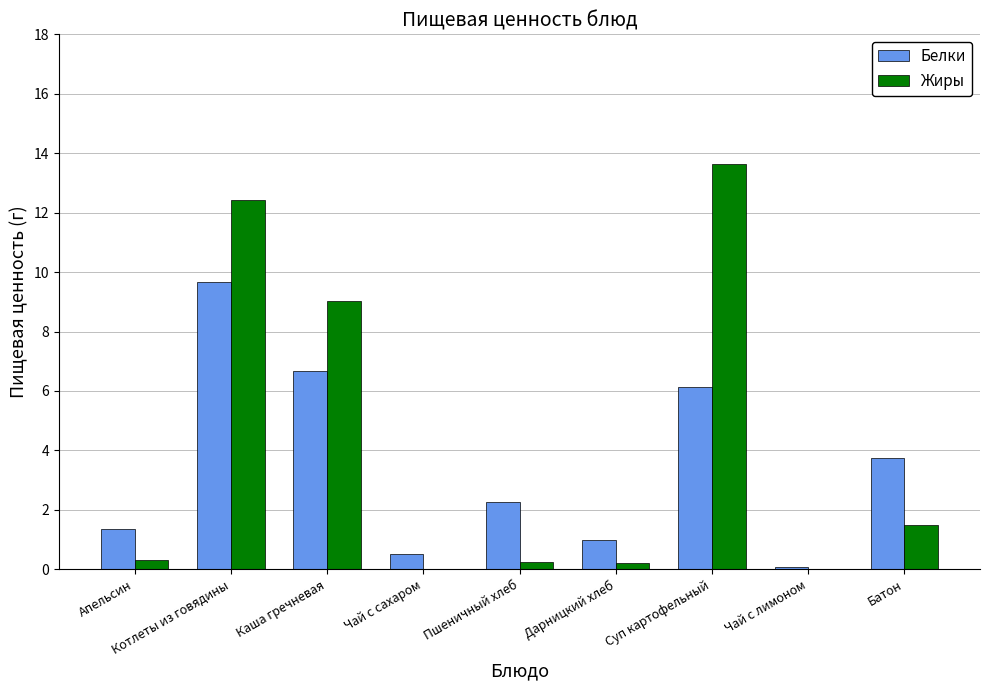

Is the value of Жиры at Котлеты из говядины greater than the value of Белки at Каша гречневая?

Yes